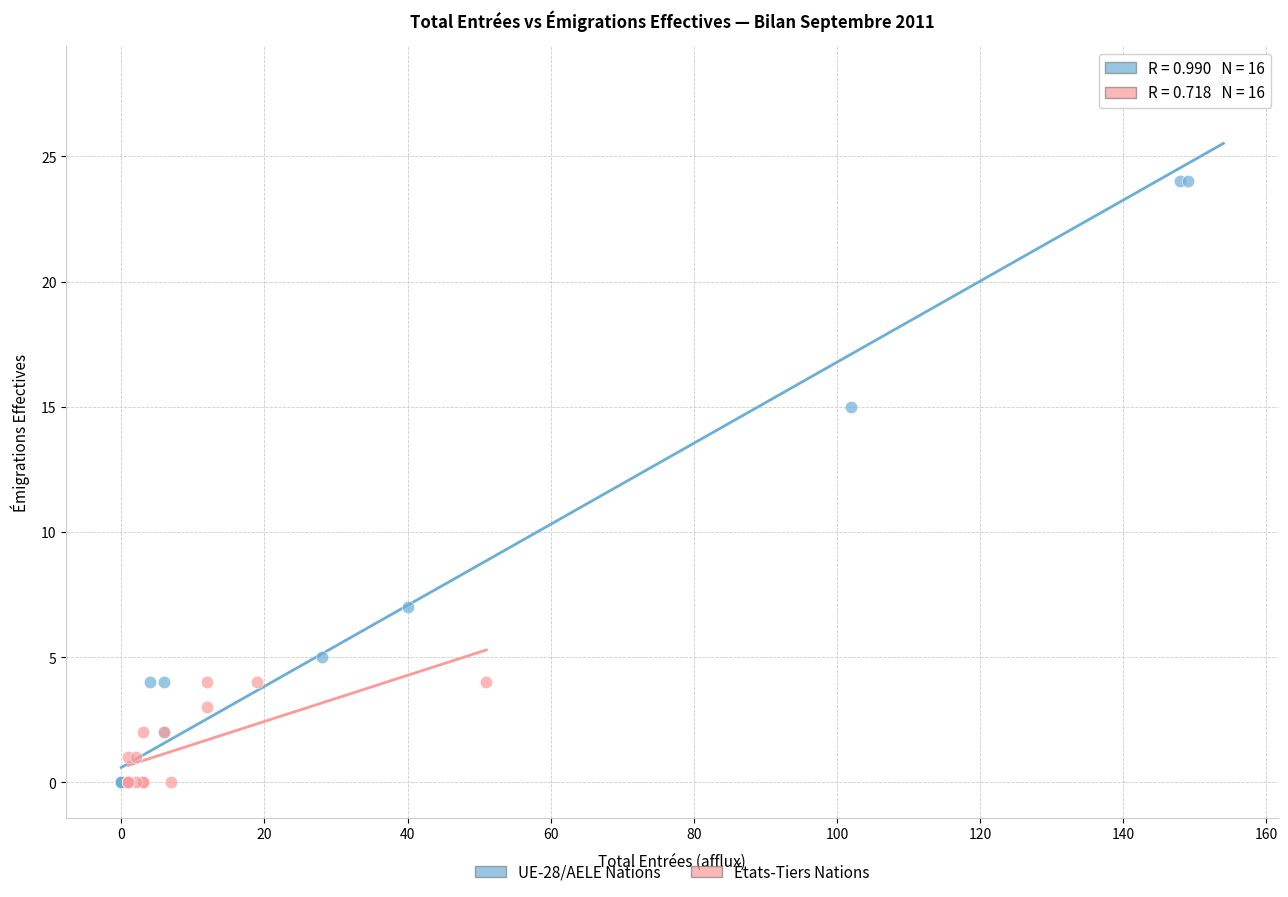

Which series has the widest spread of Y values?

UE-28/AELE Nations